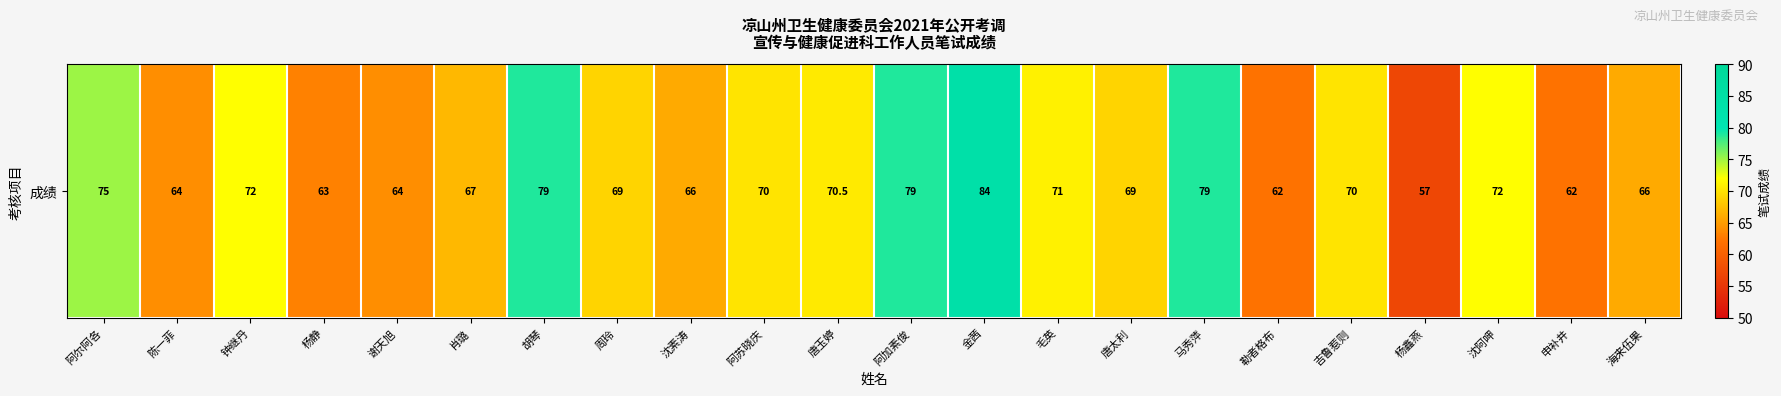

At which label does the data first exceed 70?

阿尔阿各